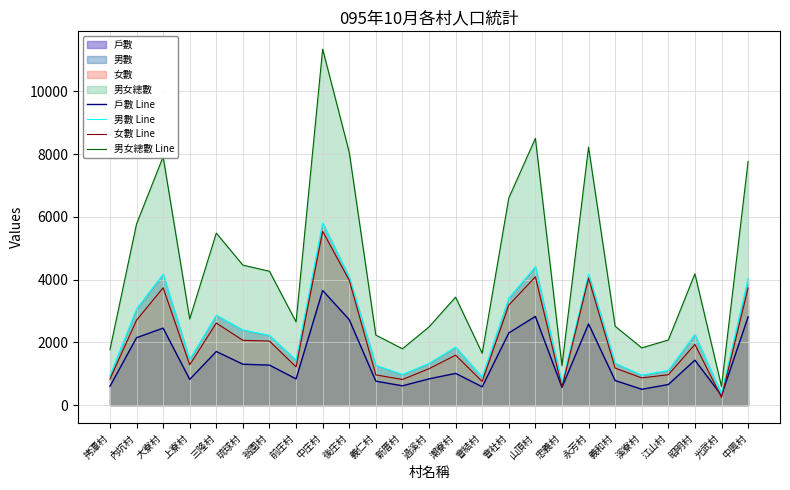

Which category has the lowest value across all series?

光武村